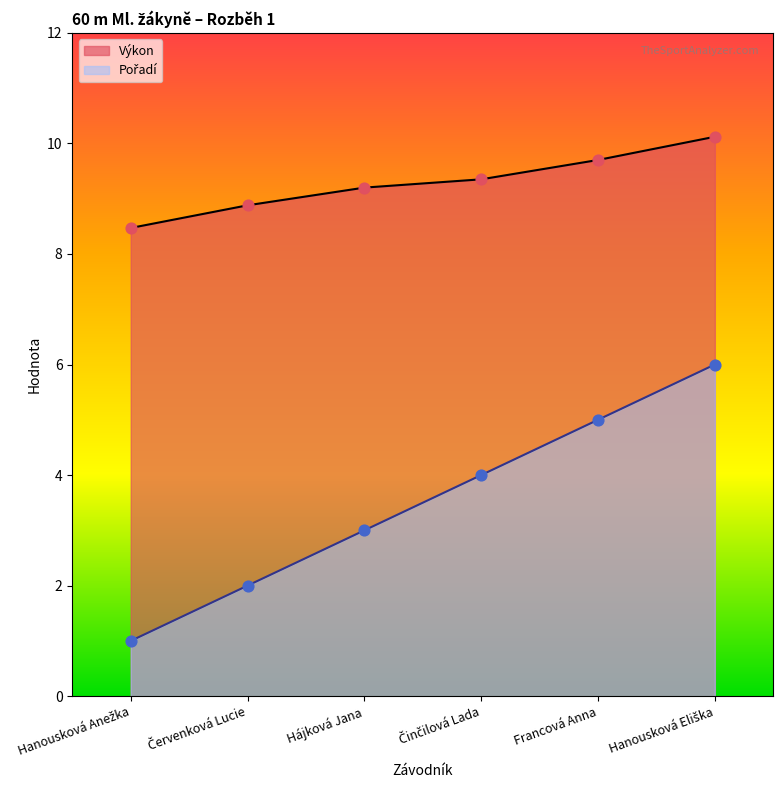

What is the total value across all series at Francová Anna?

14.7